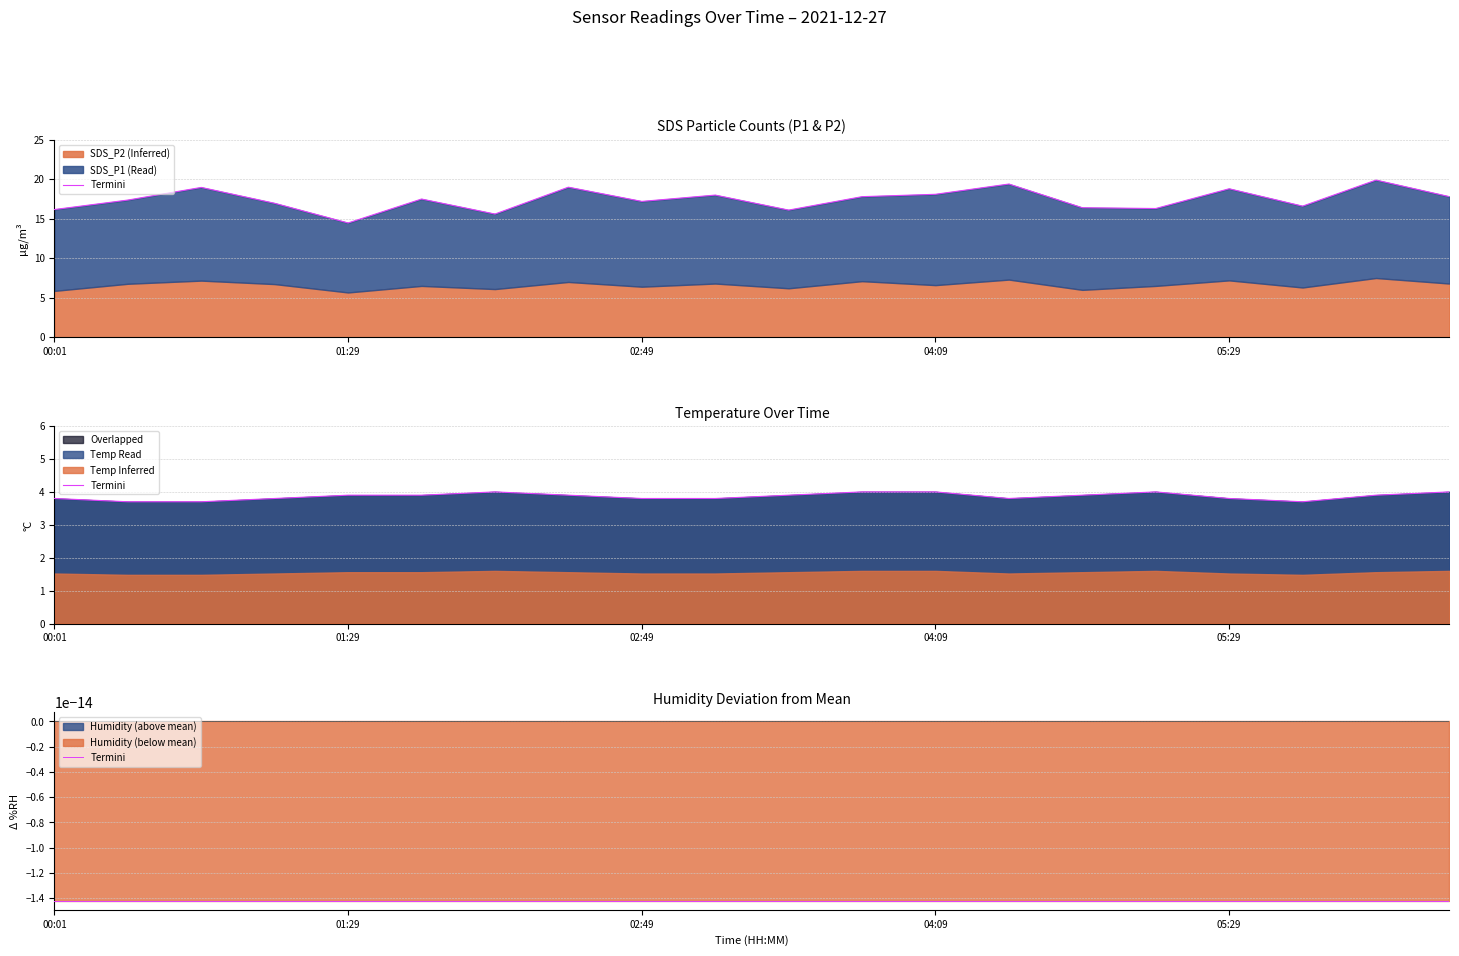

Reading left to right, what are all the values shown in this chart?

SDS_P1: 16.2	17.4	19.0	17.0	14.5	17.5	15.6	19.0	17.2	18.0	16.1	17.8	18.1	19.4	16.4	16.3	18.8	16.6	19.9	17.8
Temp: 3.8	3.7	3.7	3.8	3.9	3.9	4.0	3.9	3.8	3.8	3.9	4.0	4.0	3.8	3.9	4.0	3.8	3.7	3.9	4.0